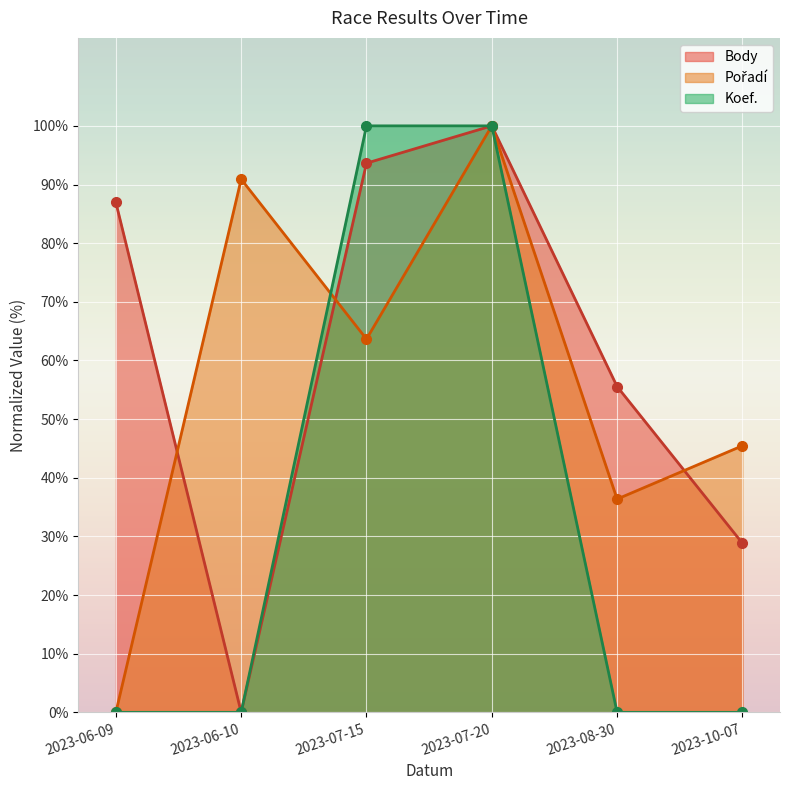

Is it true that Body equals 55.6 at 2023-08-30?

True